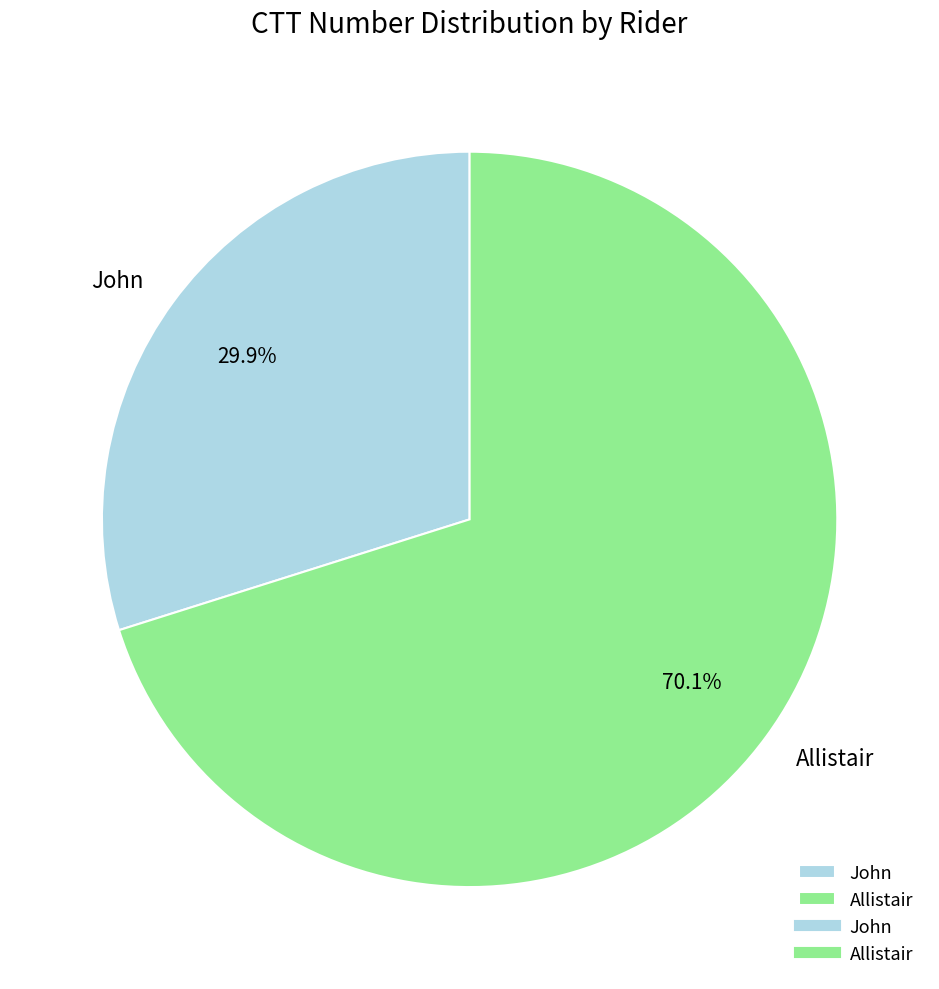

Approximately how many times larger is the value at Allistair compared to John?

2.3